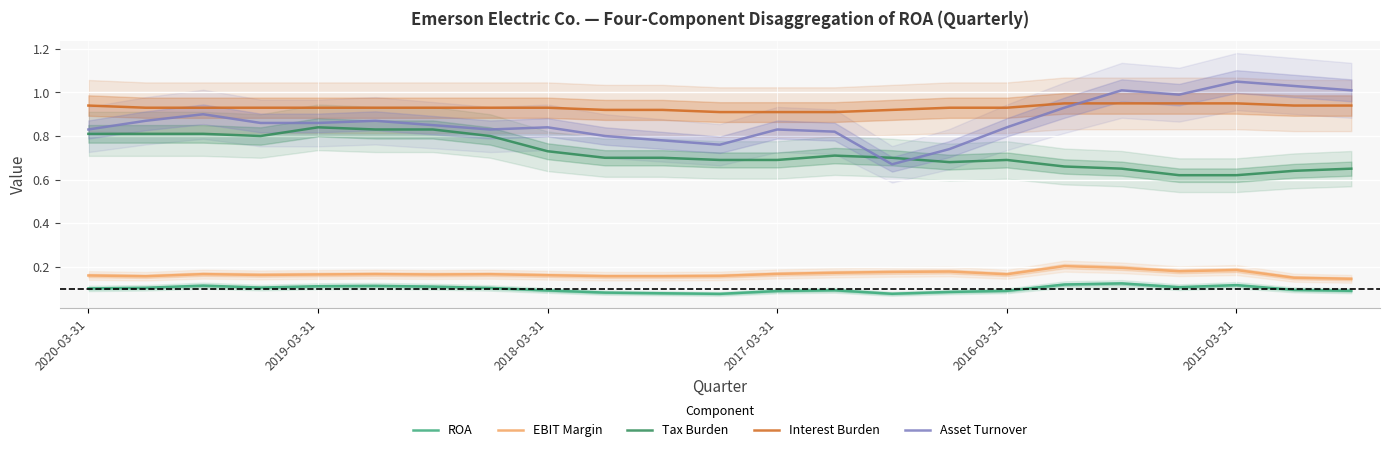

What is the greatest value displayed?

1.1